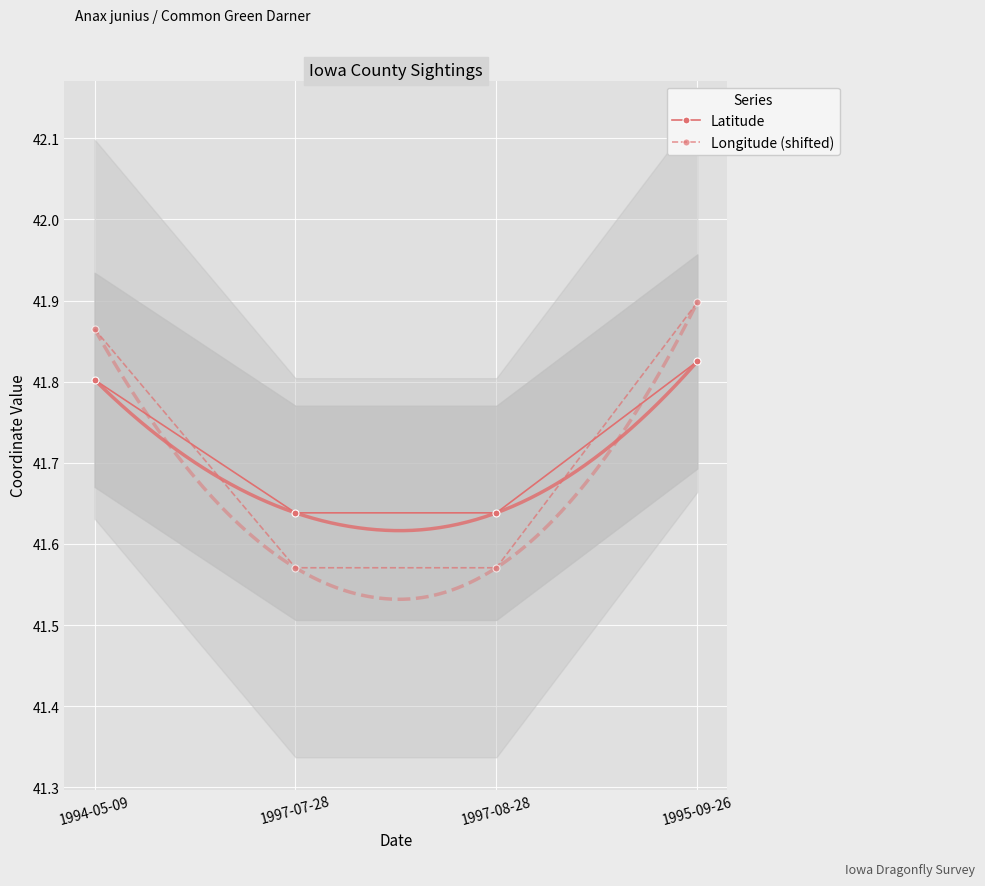

What is the total value across all series at 1997-07-28?

83.2